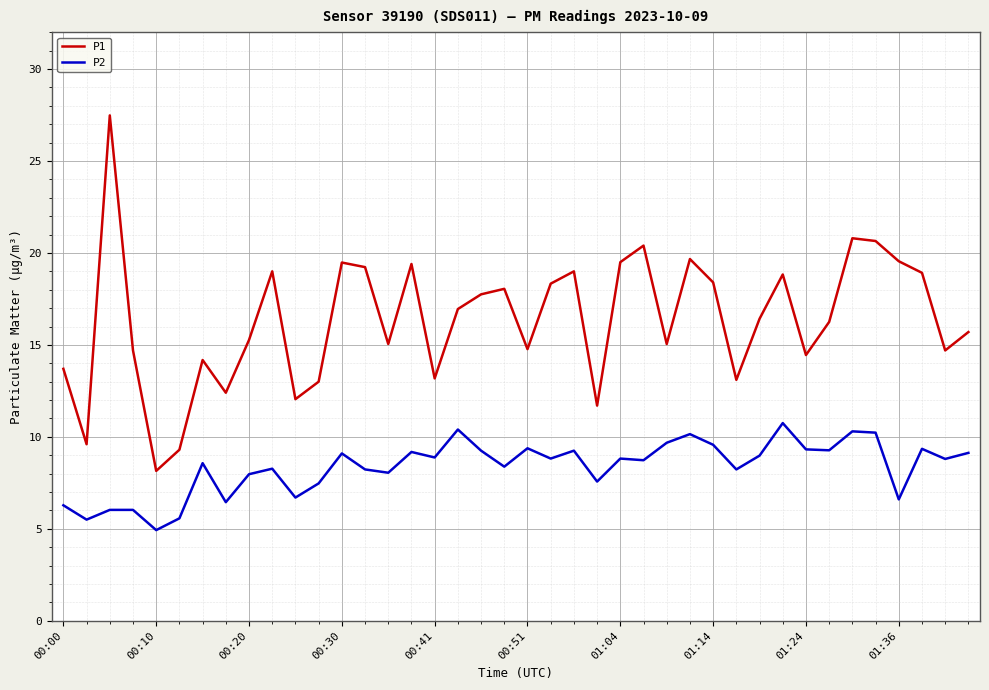

List the series in order of their peak value, highest first.

P1, P2